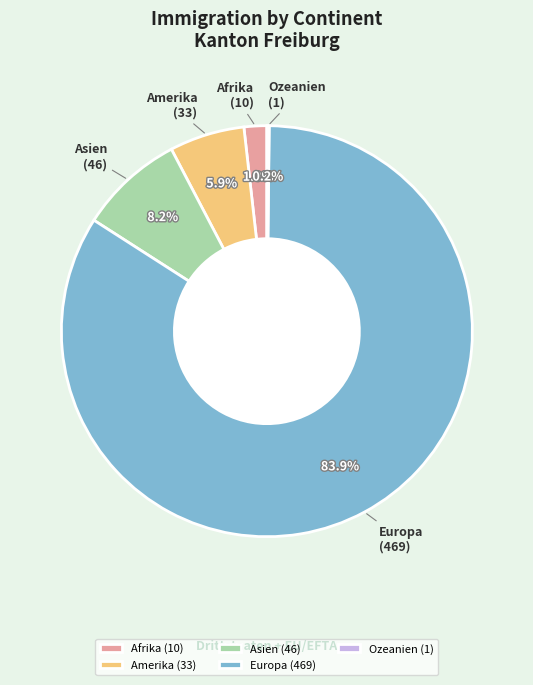

Which has a higher value, Europa (469) or Afrika (10)?

Europa (469)